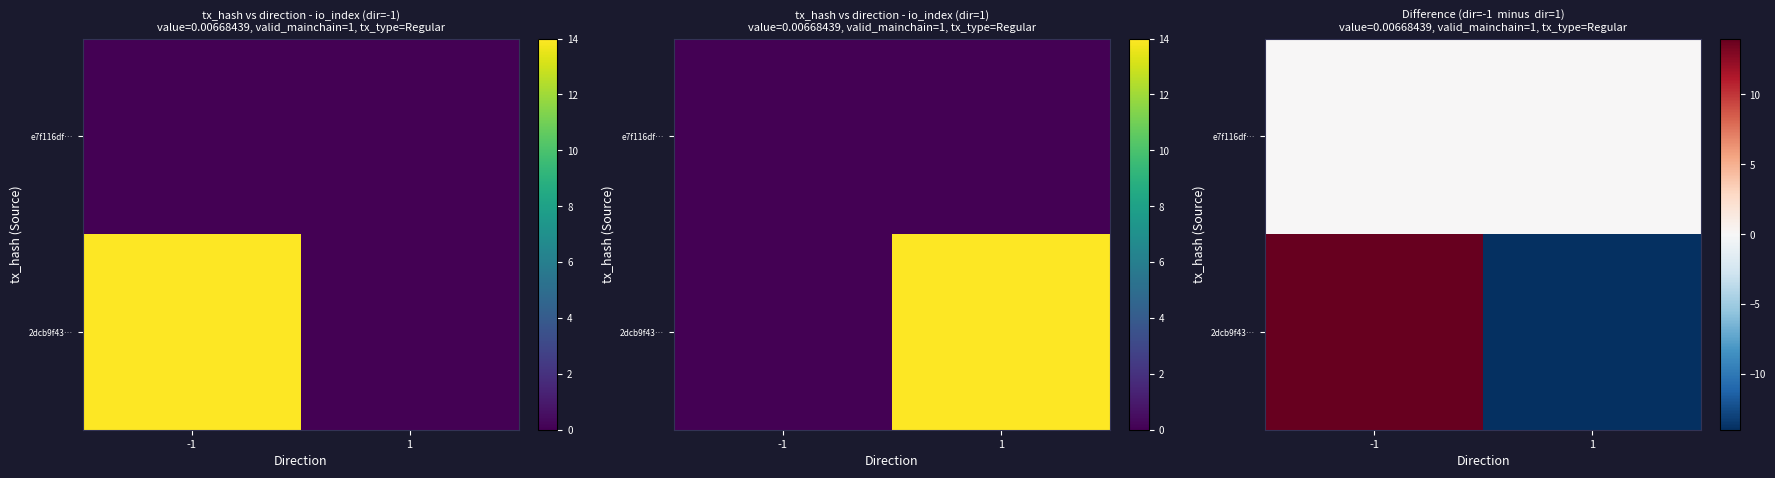

What is the total value across all series at -1?

14